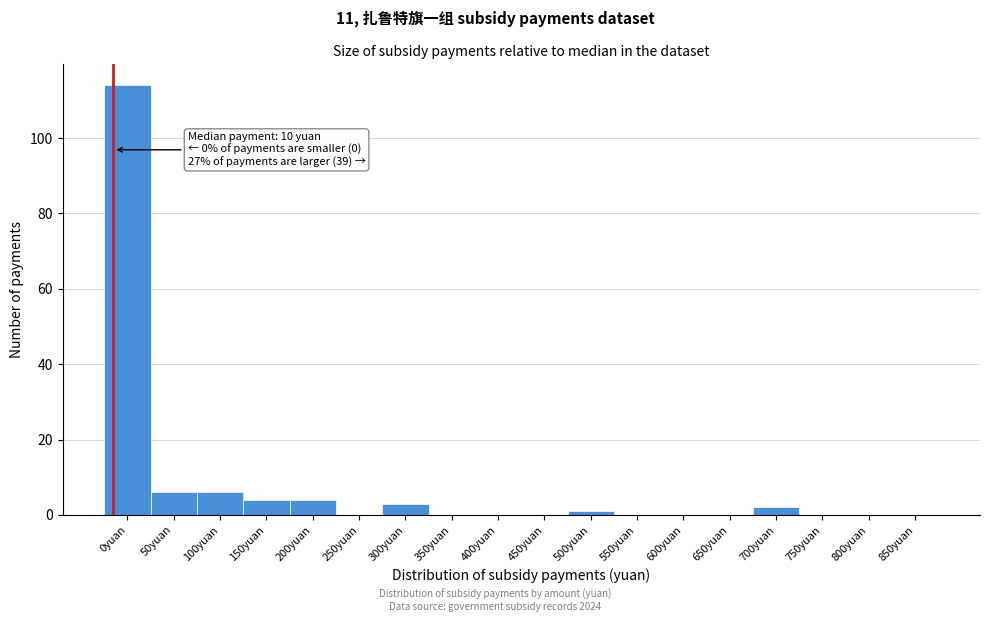

Reading left to right, what are all the values shown in this chart?

0yuan=114	50yuan=6	100yuan=6	150yuan=4	200yuan=4	250yuan=0	300yuan=3	350yuan=0	400yuan=0	450yuan=0	500yuan=1	550yuan=0	600yuan=0	650yuan=0	700yuan=2	750yuan=0	800yuan=0	850yuan=0